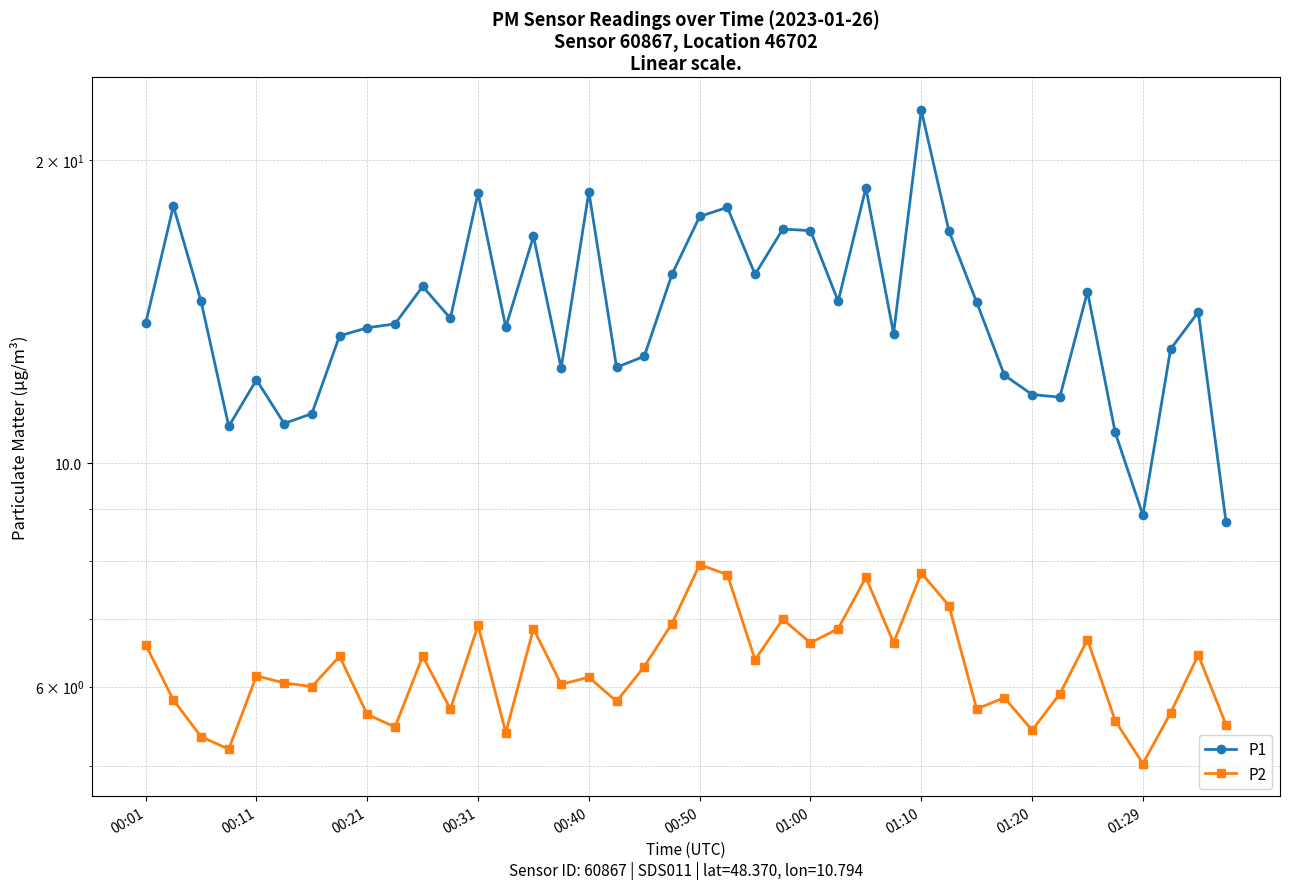

True or false: P2 and P1 intersect in this chart.

False